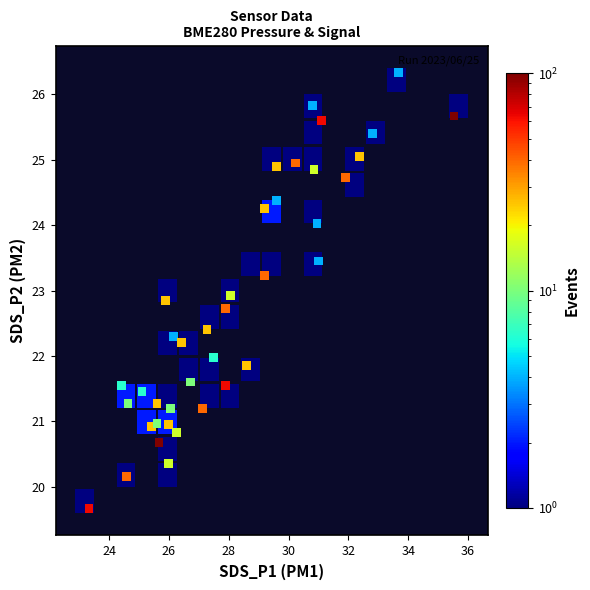

What is the range of X values (max minus min)?

12.2